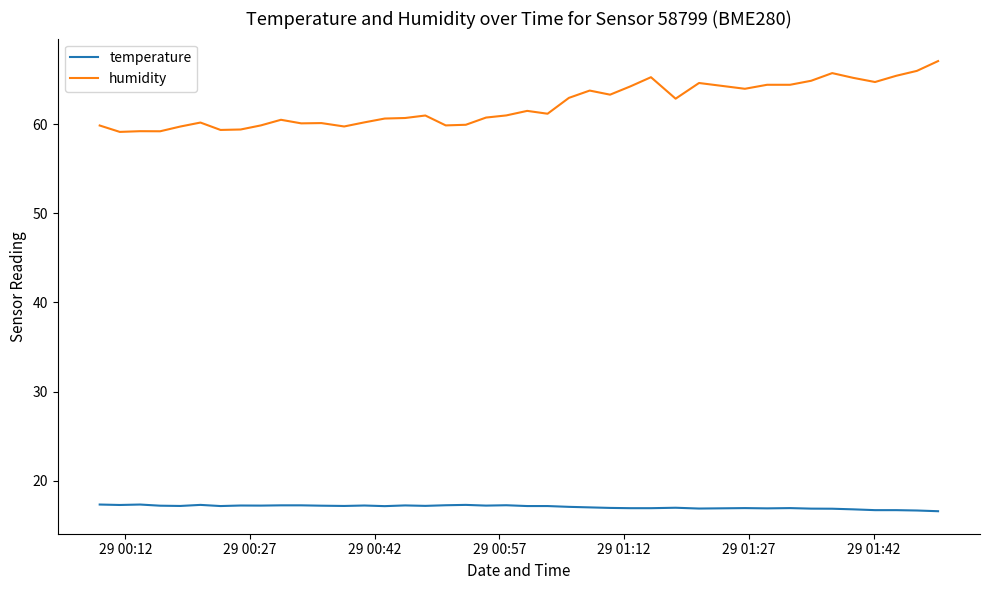

True or false: temperature and humidity intersect in this chart.

False